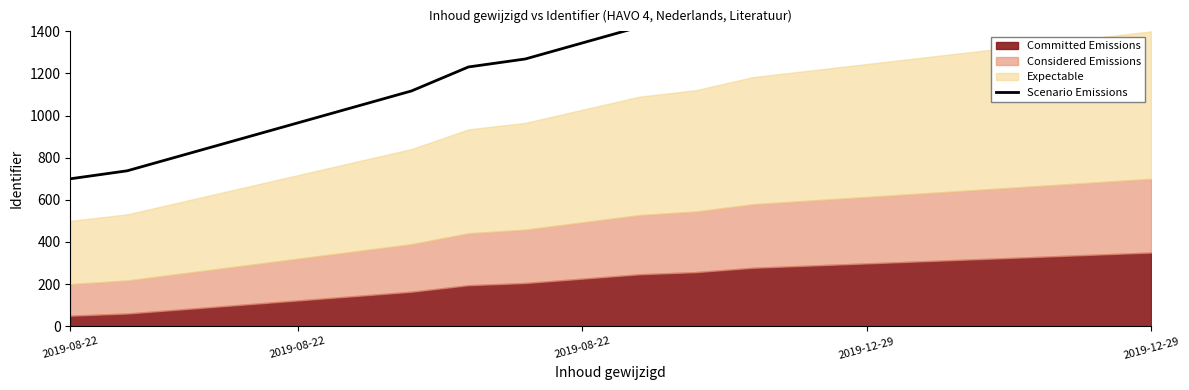

What is the ratio of the value at 8 to the value at 5?

1.2